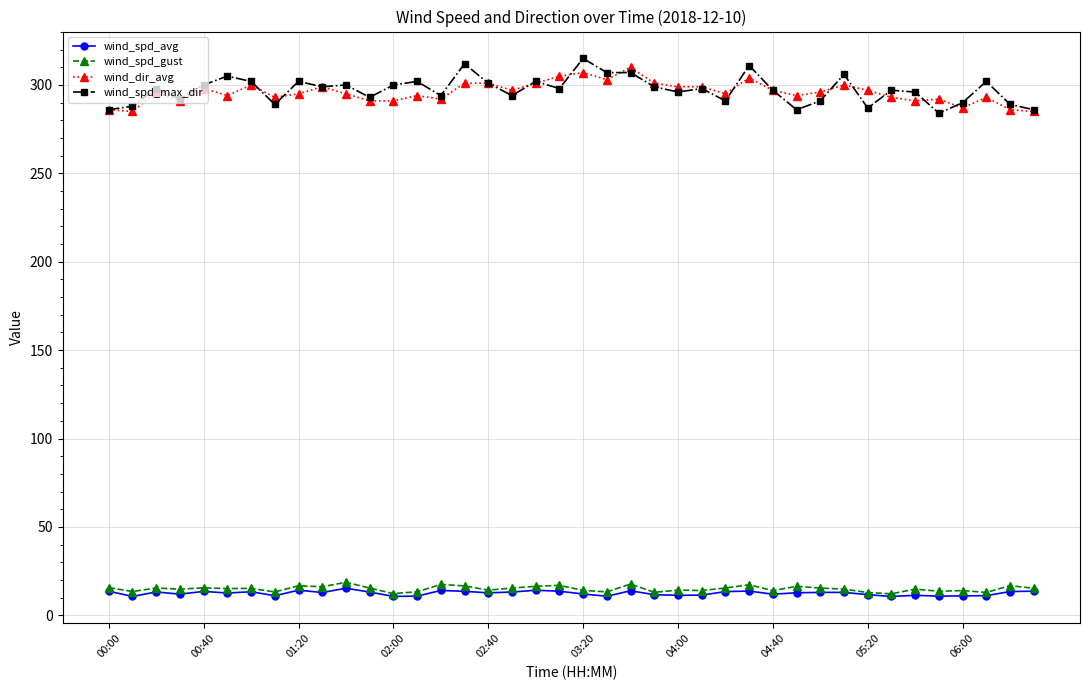

At how many categories does at least one series exceed 55?

40